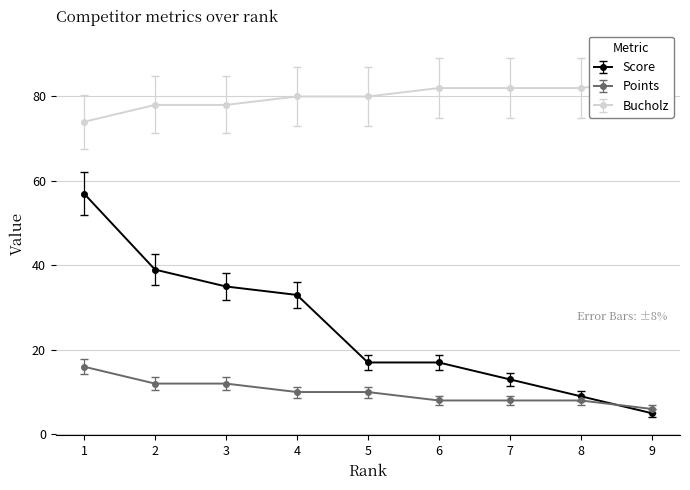

Is this an area chart (filled region under the line)?

No